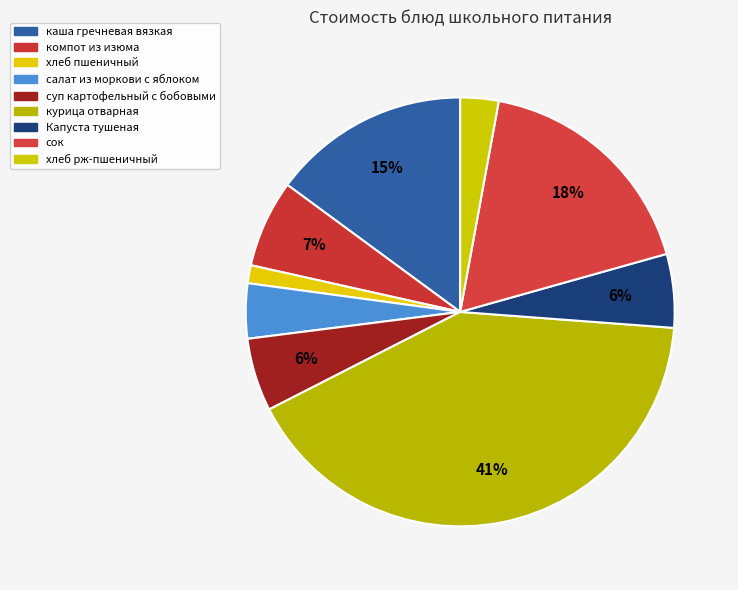

What is the change in value from курица отварная to Капуста тушеная?

-35.4